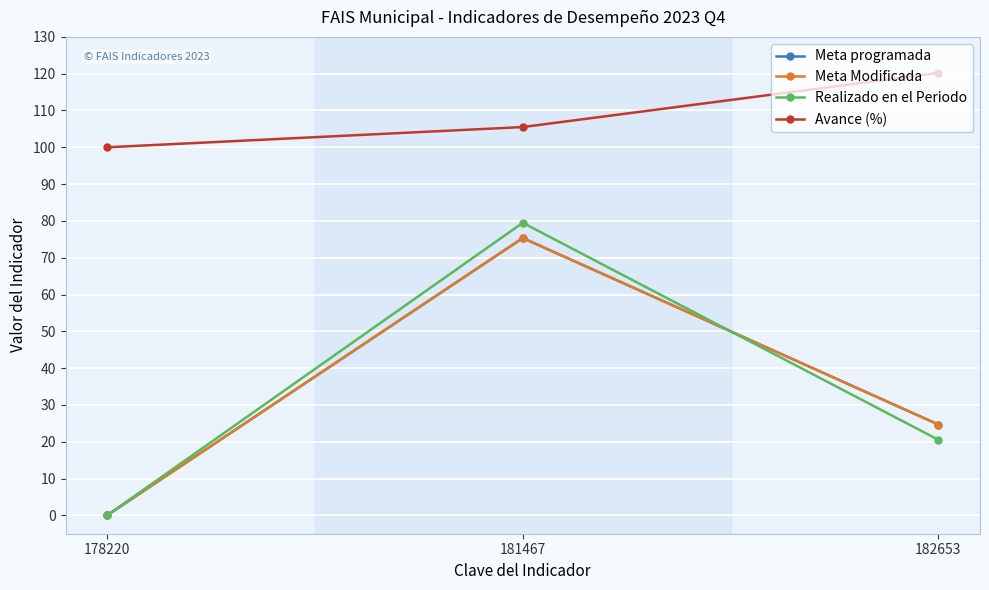

Does the chart have visible grid lines?

Yes